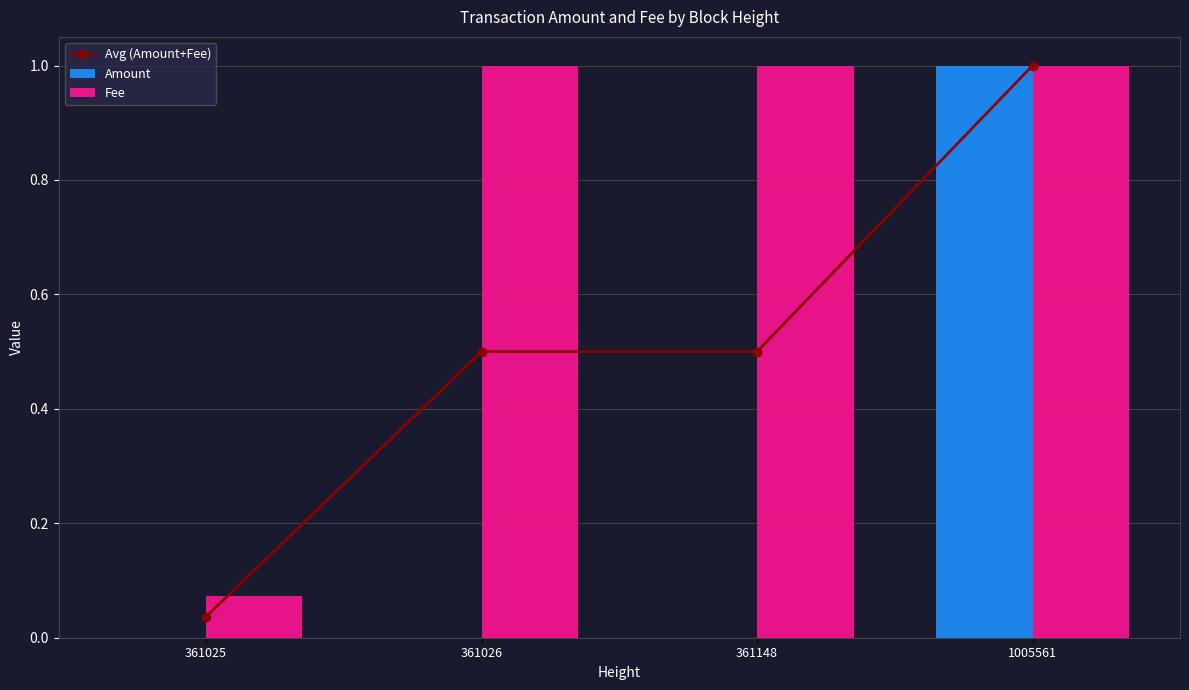

At which label is Fee closest to 0?

361025